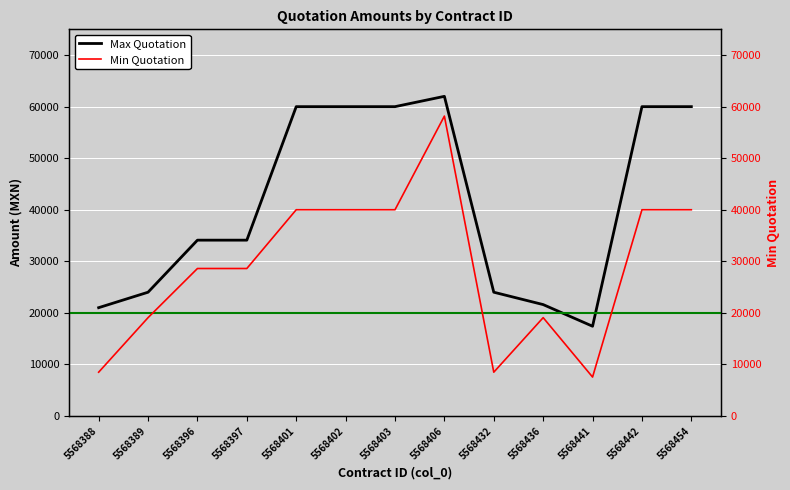

The Min Quotation series shows 30329.3 at 5568389. True or false?

False